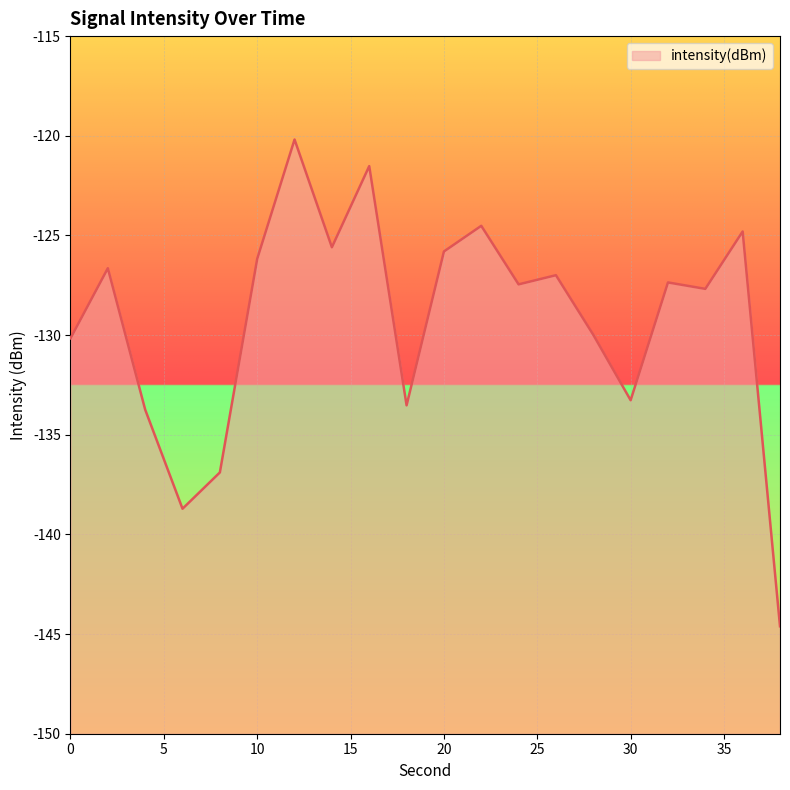

Reading left to right, extract all data points from this chart.

0=-130.2	2=-126.6	4=-133.7	6=-138.7	8=-136.9	10=-126.2	12=-120.2	14=-125.6	16=-121.5	18=-133.5	20=-125.8	22=-124.5	24=-127.5	26=-127.0	28=-130.0	30=-133.3	32=-127.4	34=-127.7	36=-124.8	38=-144.6